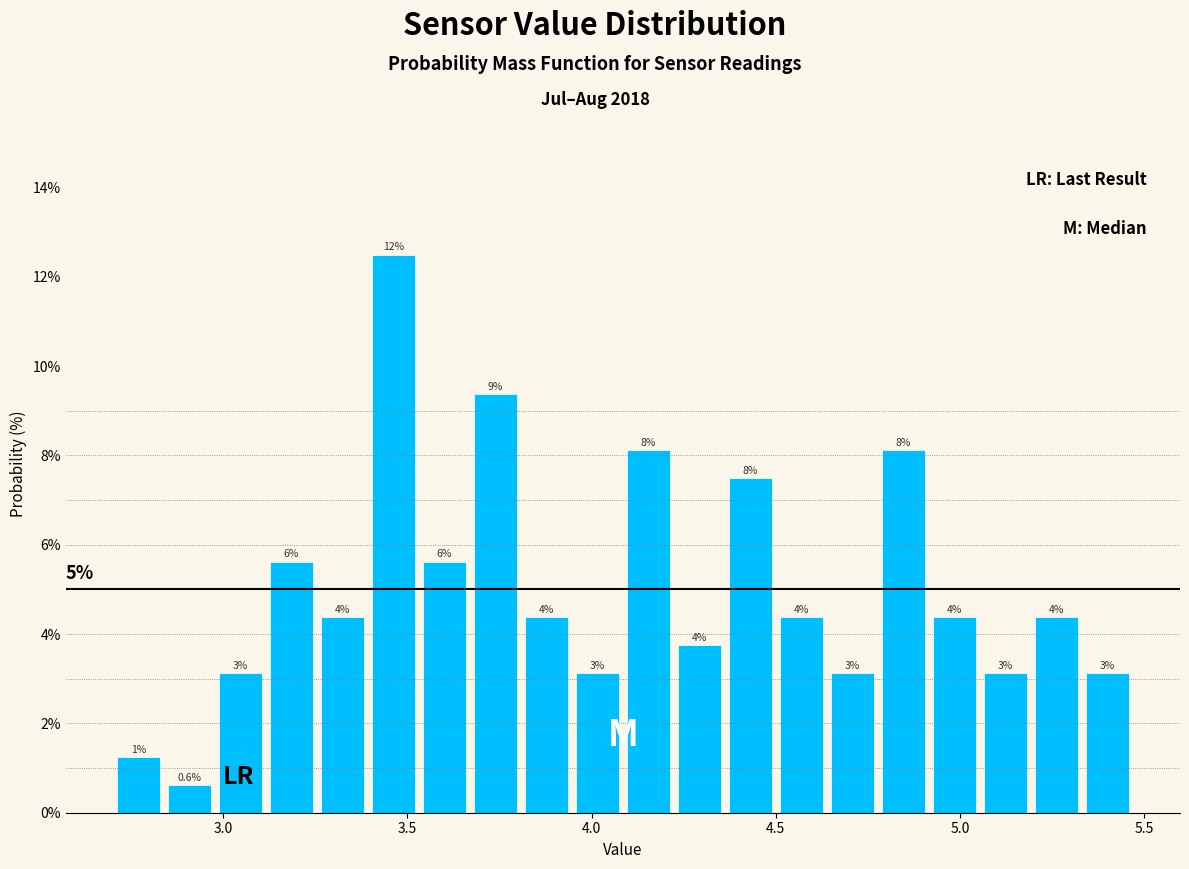

Read against the x-axis, roughly where is the centre of the tallest bar?

3.45